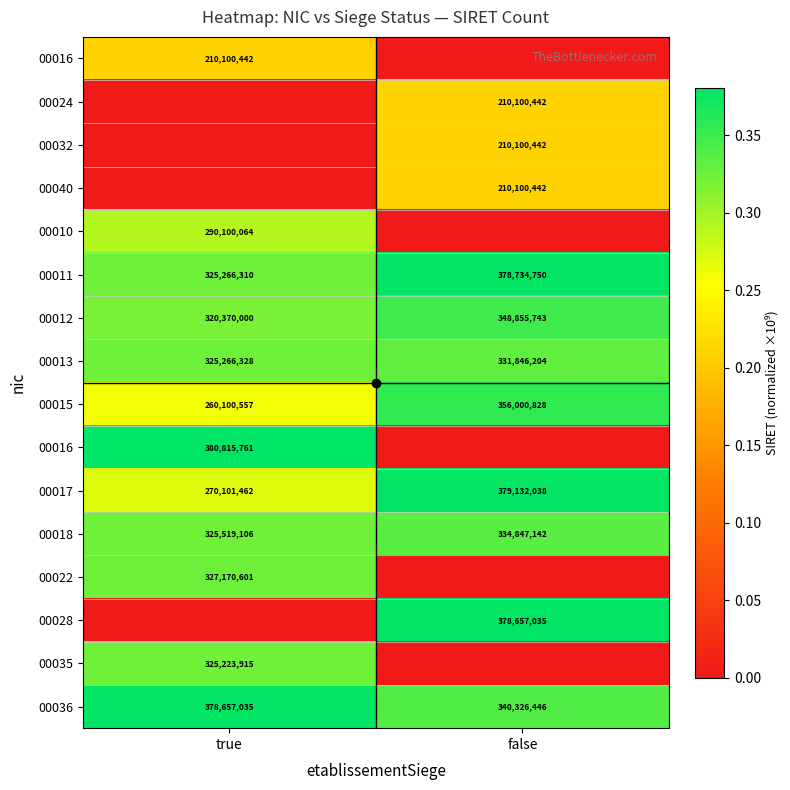

What is the spread (max minus min) of values at true?

0.4